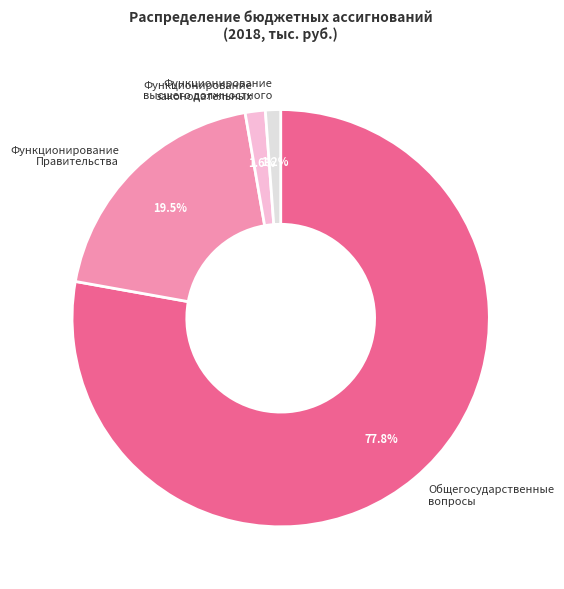

Does any single category account for the majority?

Yes